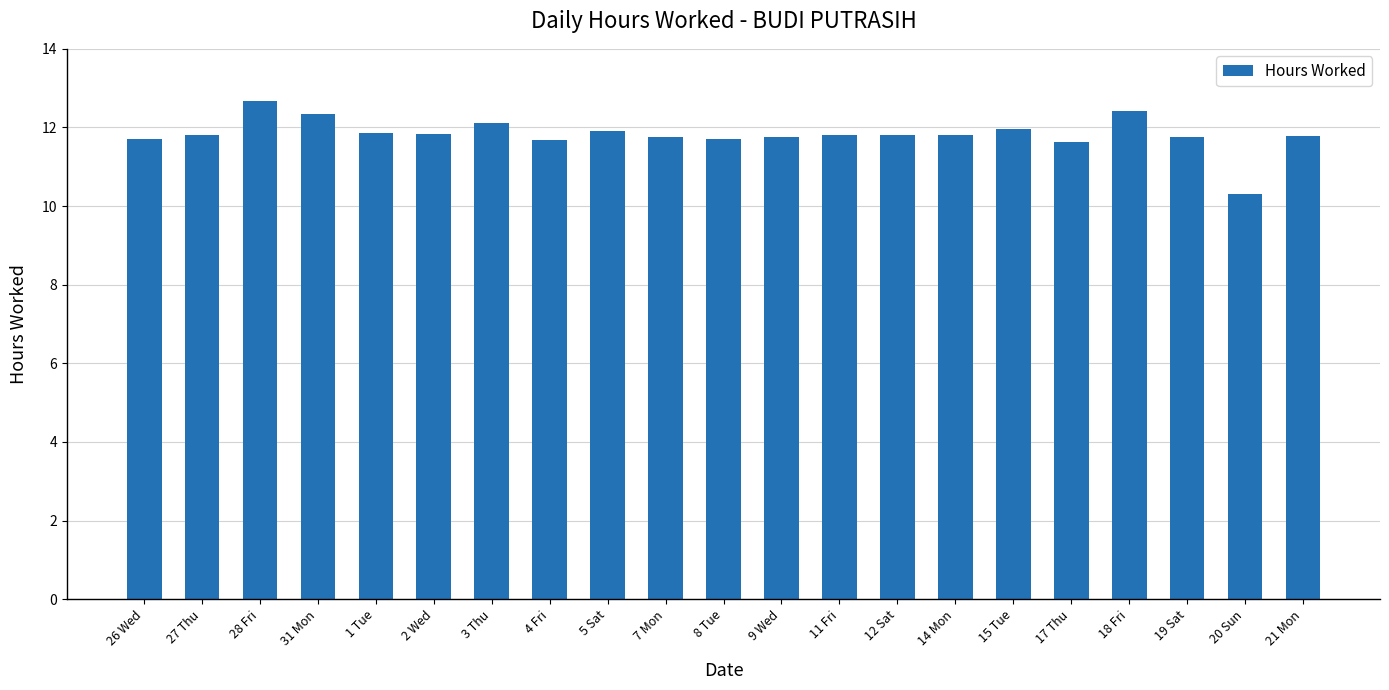

What is the minimum value shown in the chart?

10.3